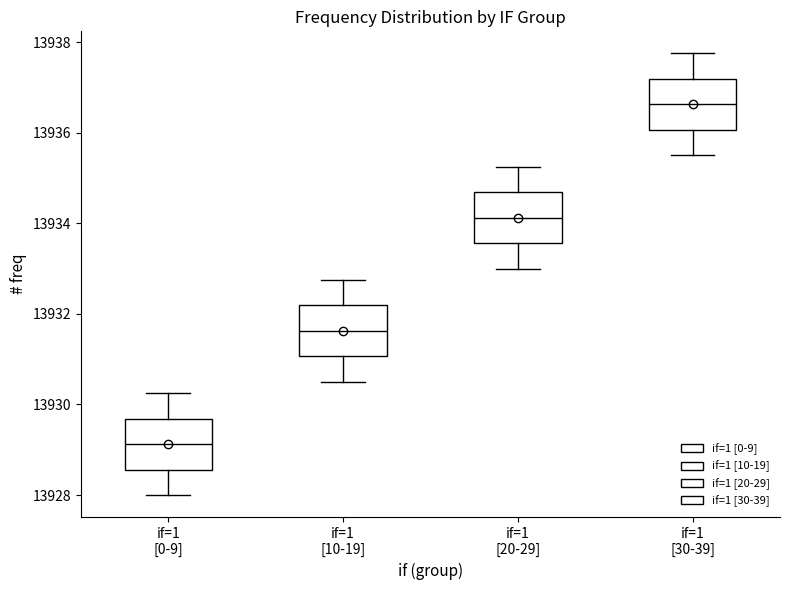

Where does the median line of the box for if=1 [0-9] sit on the y-axis? The values are not printed on the chart, so give them approximately, as read against the axis.

13929.2